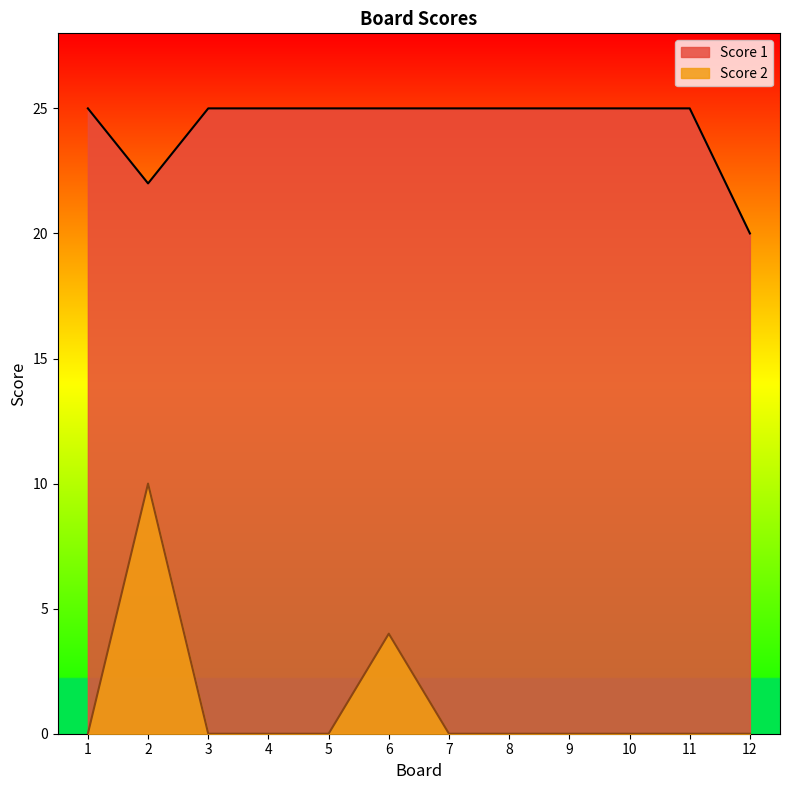

Which label corresponds to the largest value in the chart?

1